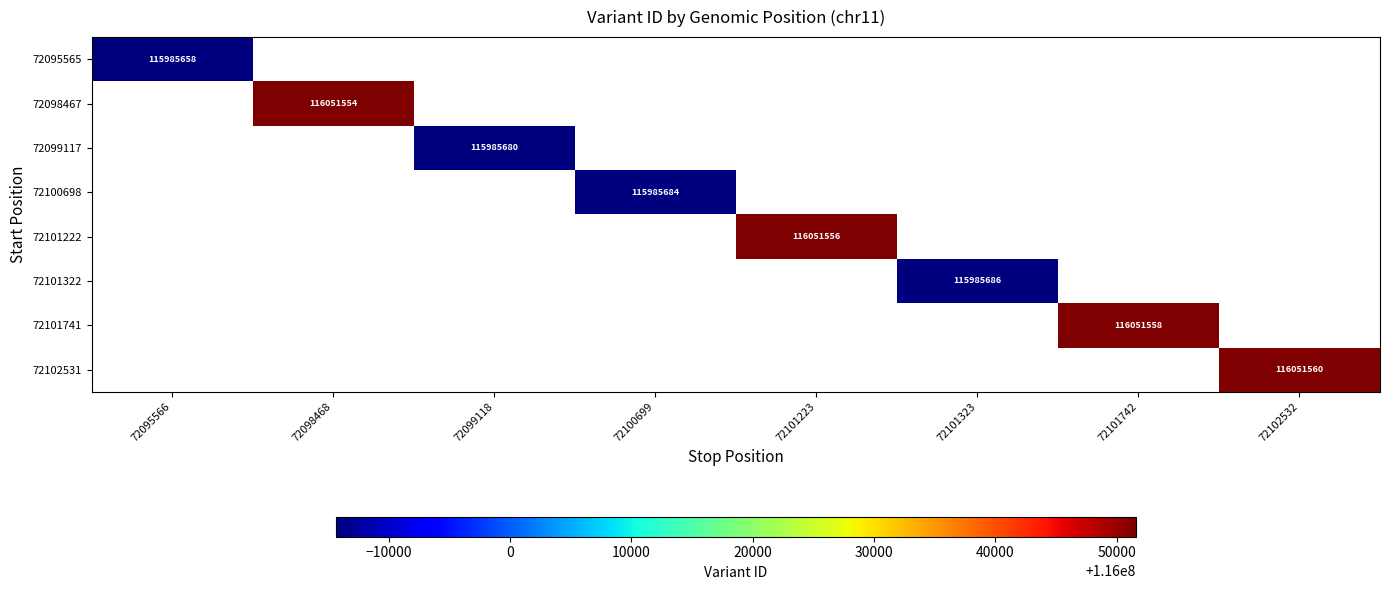

Which has a higher value, 72100699 or 72098468?

72098468